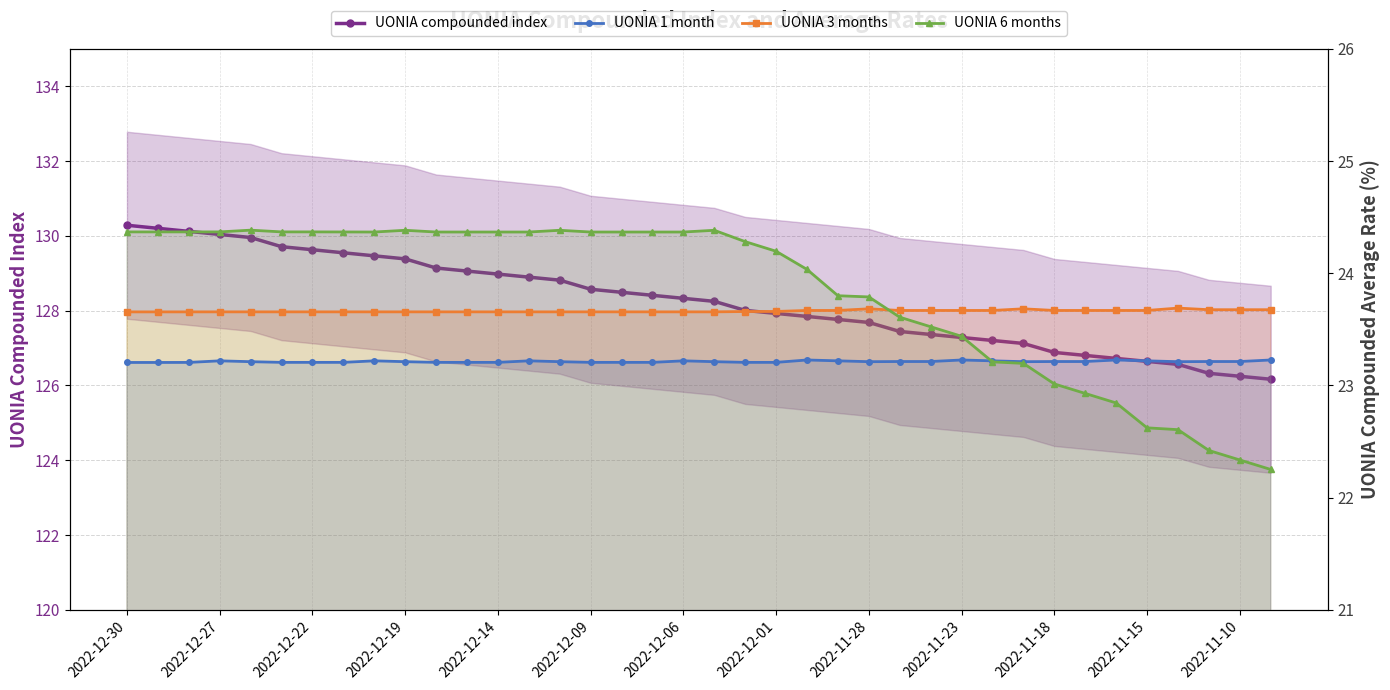

What is the average value of the UONIA compounded index series?

128.2